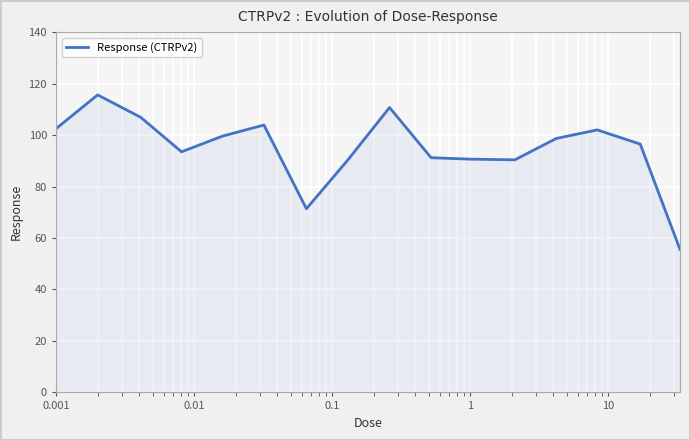

What is the minimum value shown in the chart?

55.6